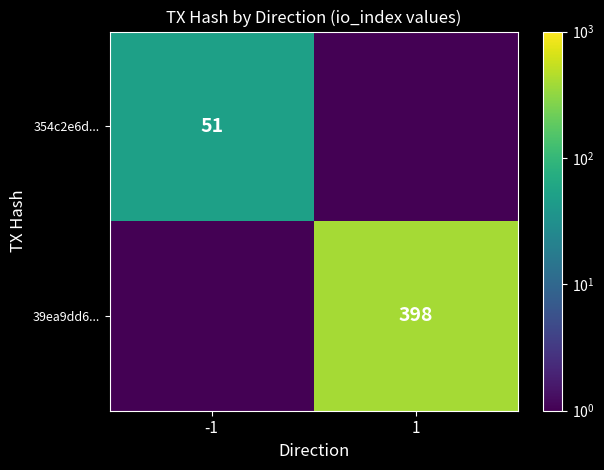

The 354c2e6d... series shows 76 at -1. True or false?

False